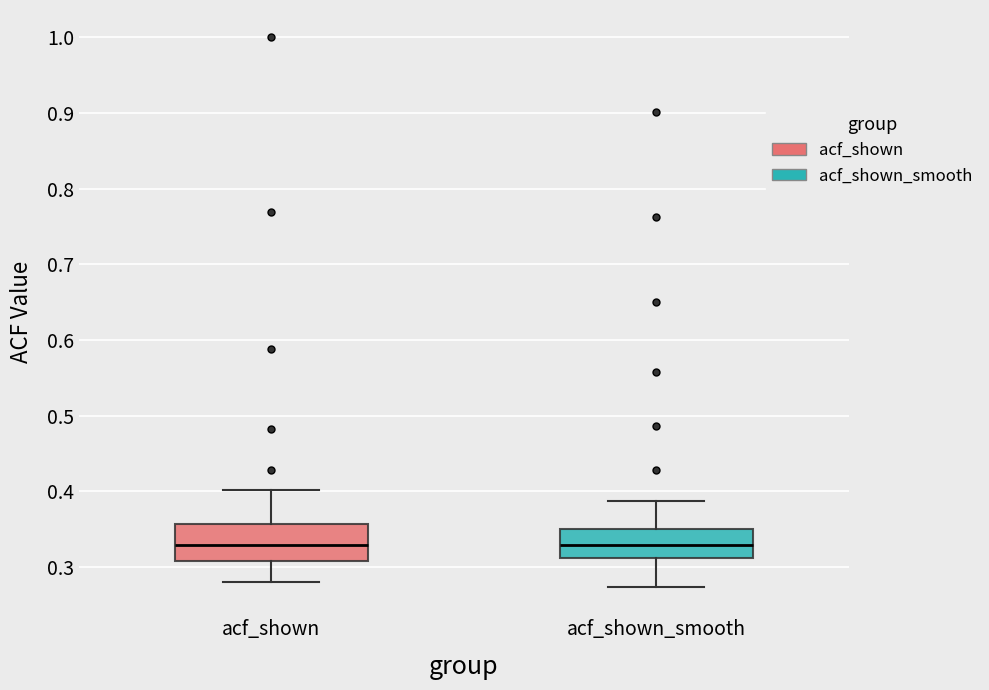

Reading left to right, transcribe this box plot: for each box, give where its median line is, the range the box spans, and where its two whiskers end, as read against the y-axis. The values are not printed on the chart, so give them approximately, as read against the axis.

acf_shown: median 0.33, box 0.31 to 0.36, whiskers 0.28 to 0.40
acf_shown_smooth: median 0.33, box 0.31 to 0.35, whiskers 0.27 to 0.39